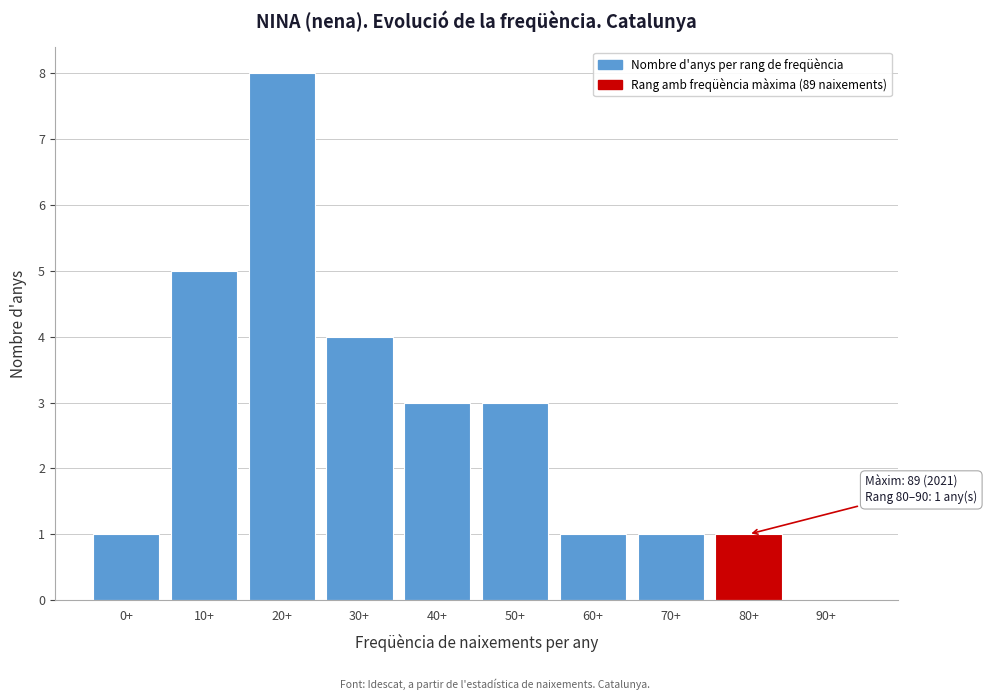

Reading right to left, list all the values displayed in this chart.

90+=0	80+=1	70+=1	60+=1	50+=3	40+=3	30+=4	20+=8	10+=5	0+=1